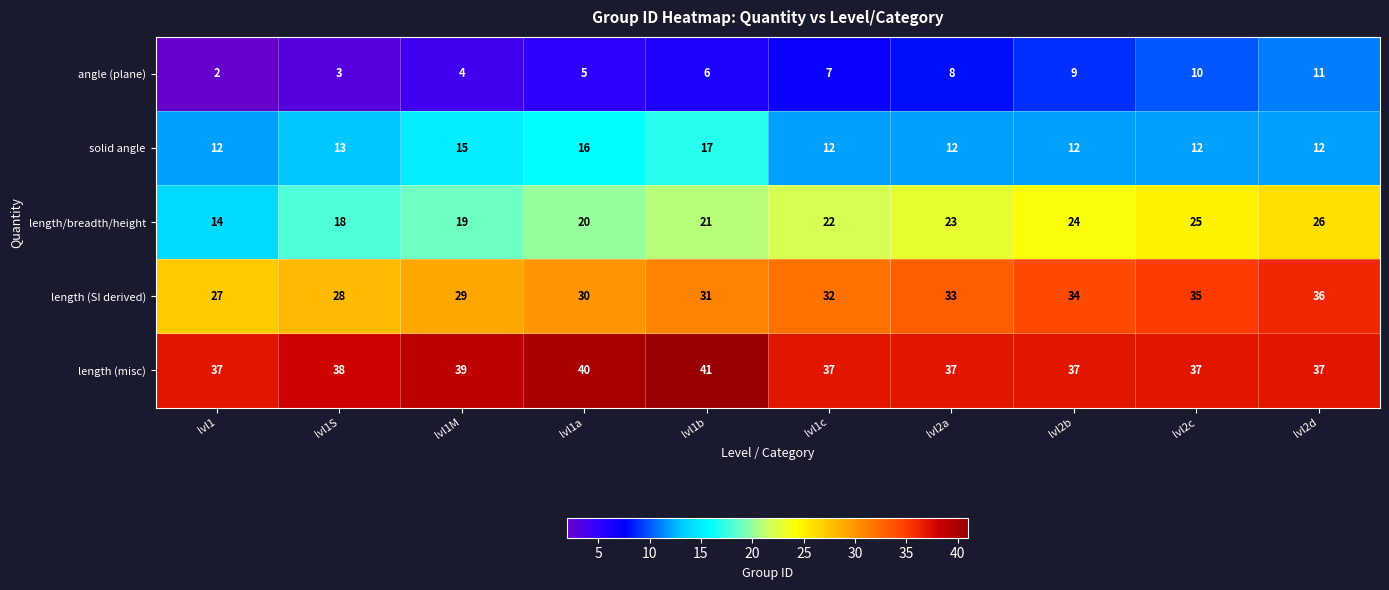

What is the average value of the length (misc) series?

38